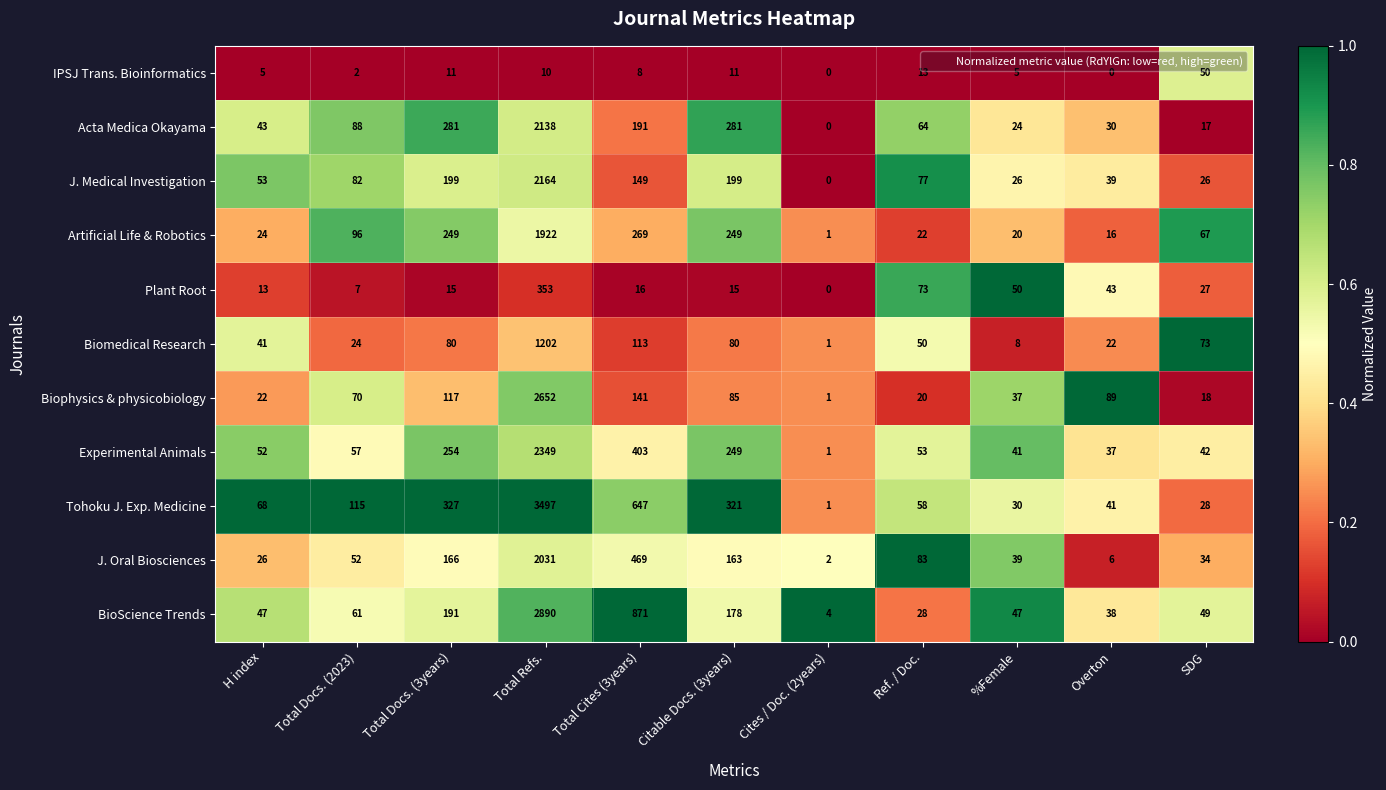

What is the sum of the J. Medical Investigation values at SDG and Total Cites (3years)?

175